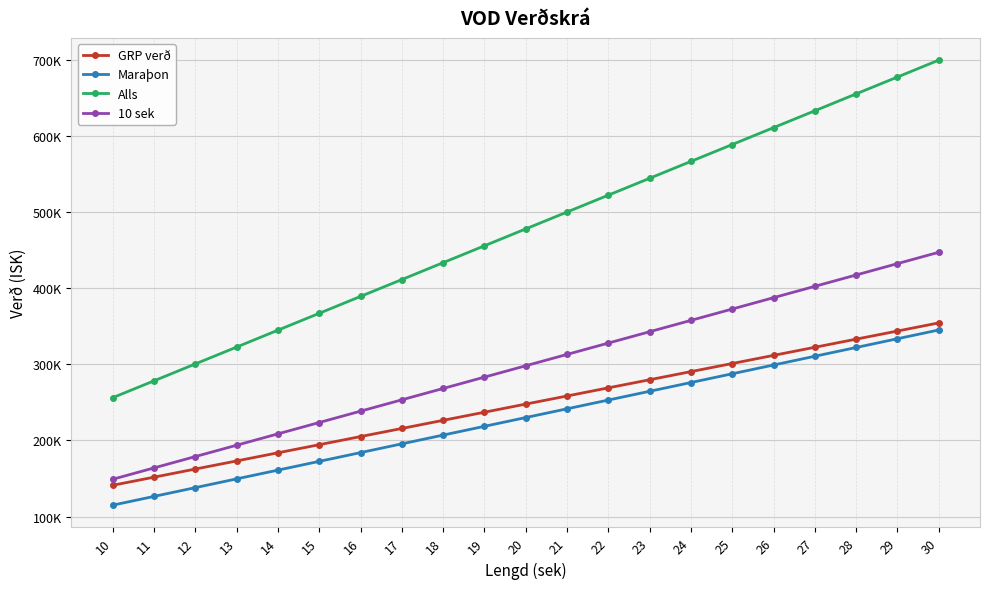

Where does the 10 sek series first go above 298000?

21